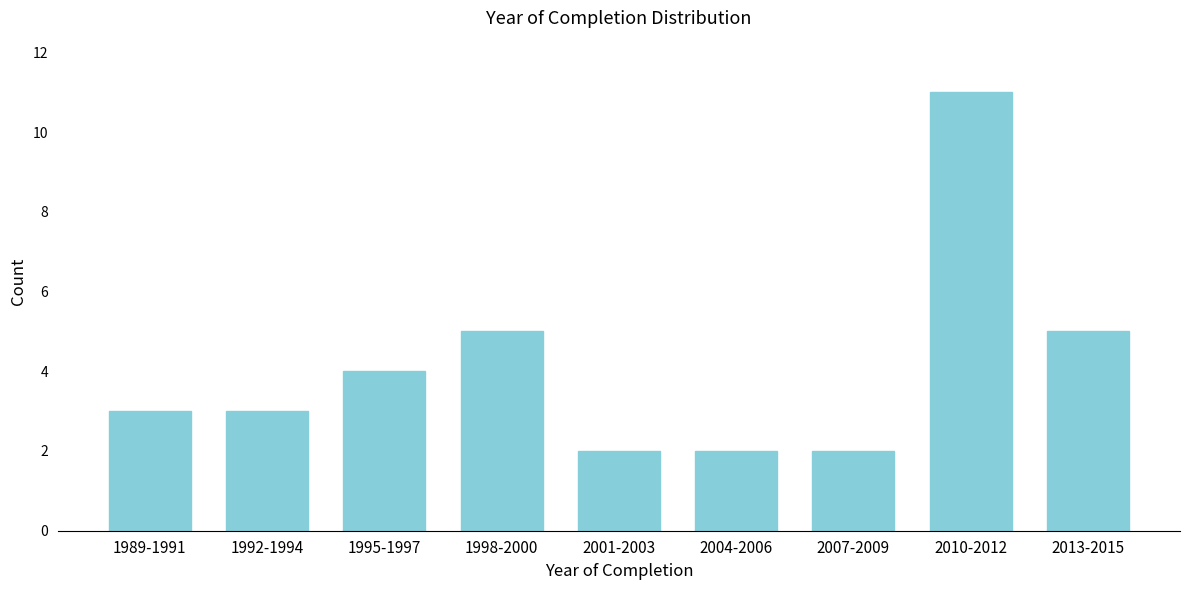

Reading left to right, list all the values displayed in this chart.

3	3	4	5	2	2	2	11	5